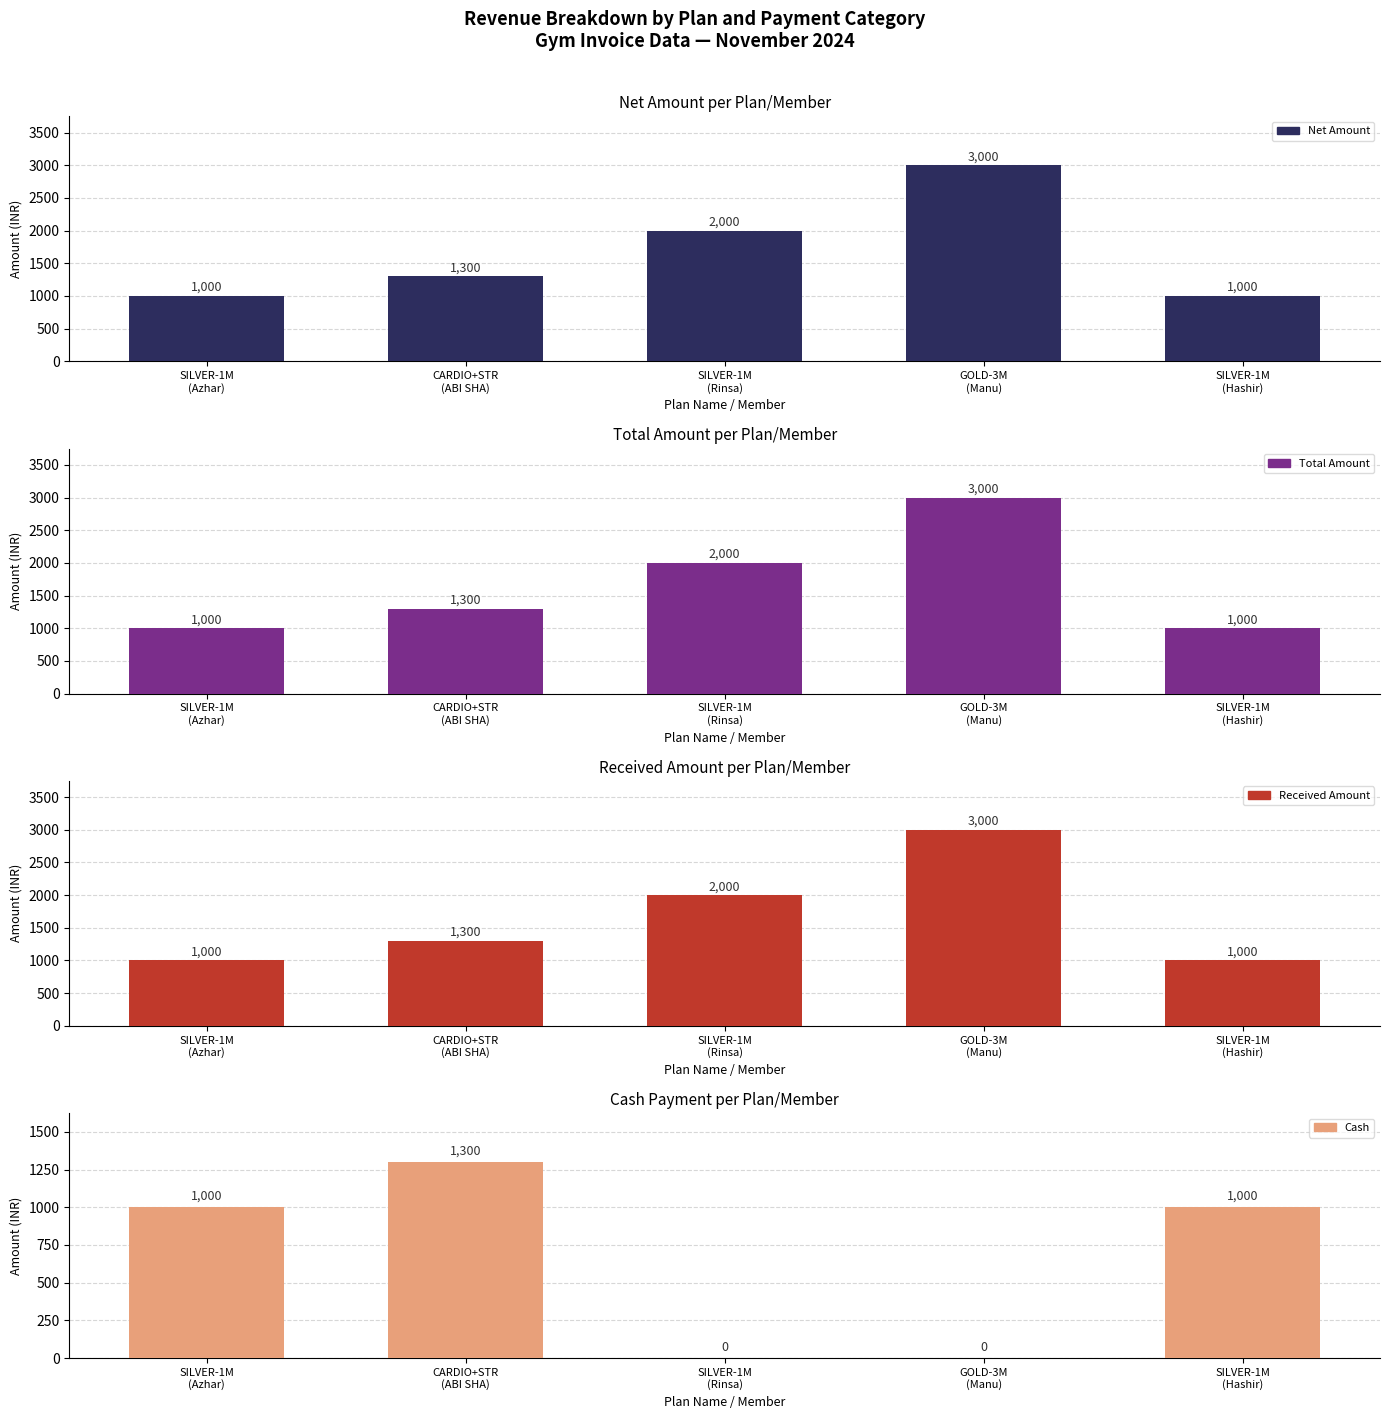

Where does the Cash series first go above 1000?

CARDIO+STR
(ABI SHA)